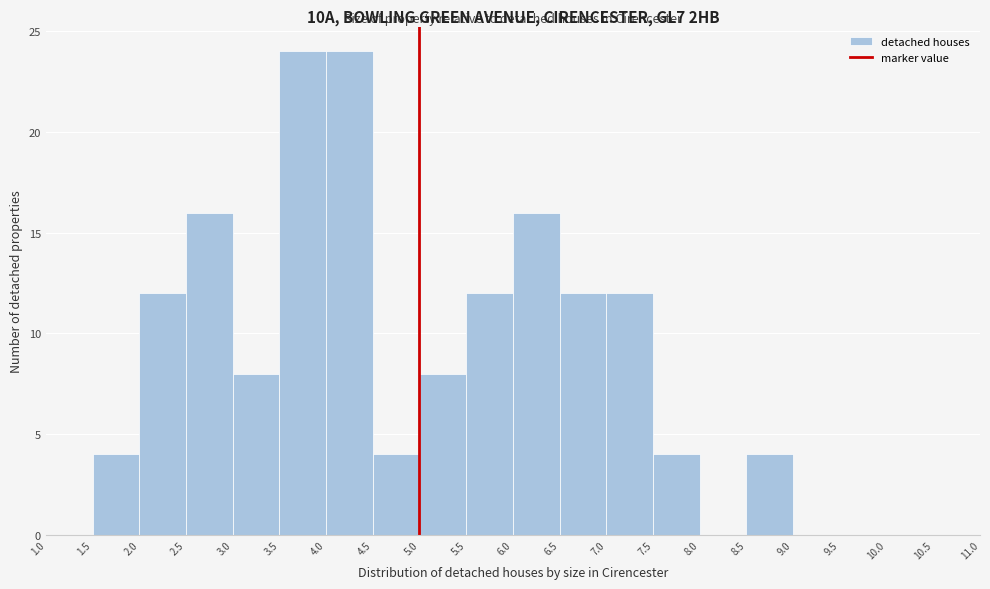

Reading left to right, list every bar in this chart as the range it spans on the x-axis followed by its height. The values are not printed on the chart, so give them approximately, as read against the axis.

1.0 to 1.5: 0
1.5 to 2.0: 4
2.0 to 2.5: 12
2.5 to 3.0: 16
3.0 to 3.5: 8
3.5 to 4.0: 24
4.0 to 4.5: 24
4.5 to 5.0: 4
5.0 to 5.5: 8
5.5 to 6.0: 12
6.0 to 6.5: 16
6.5 to 7.0: 12
7.0 to 7.5: 12
7.5 to 8.0: 4
8.0 to 8.5: 0
8.5 to 9.0: 4
9.0 to 9.5: 0
9.5 to 10.0: 0
10.0 to 10.5: 0
10.5 to 11.0: 0